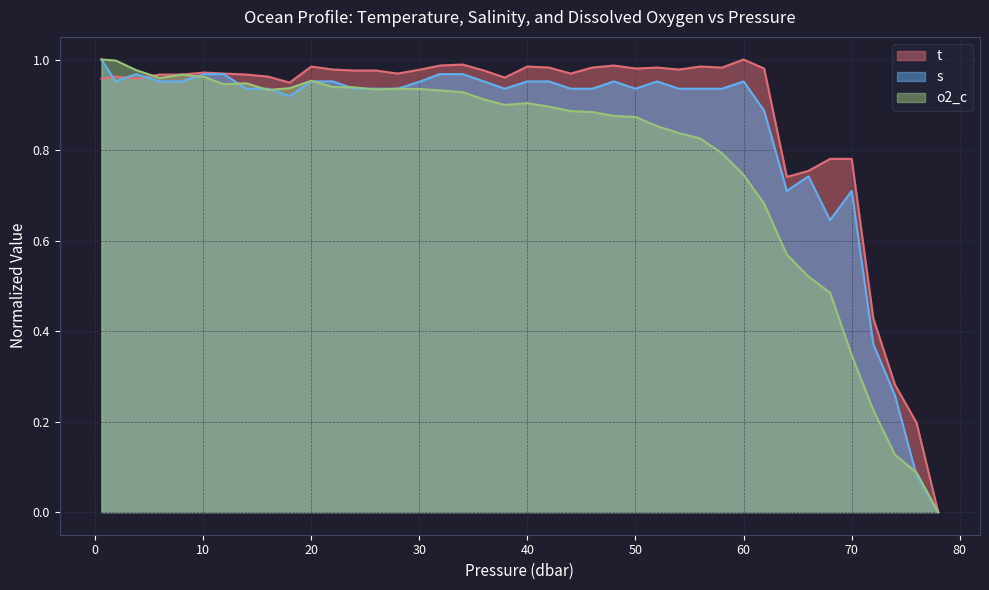

What are all the series names shown in the legend?

t, s, o2_c